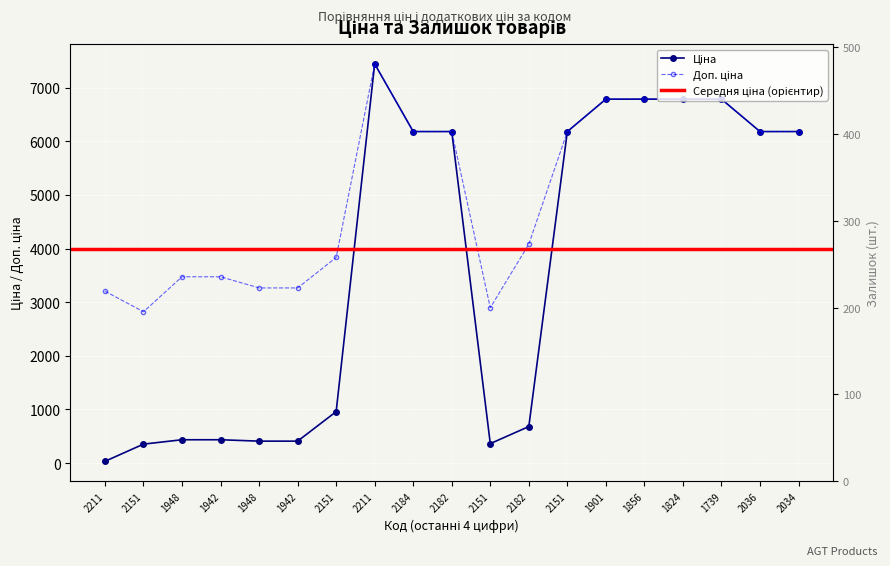

What position from the left is 271681948?

5